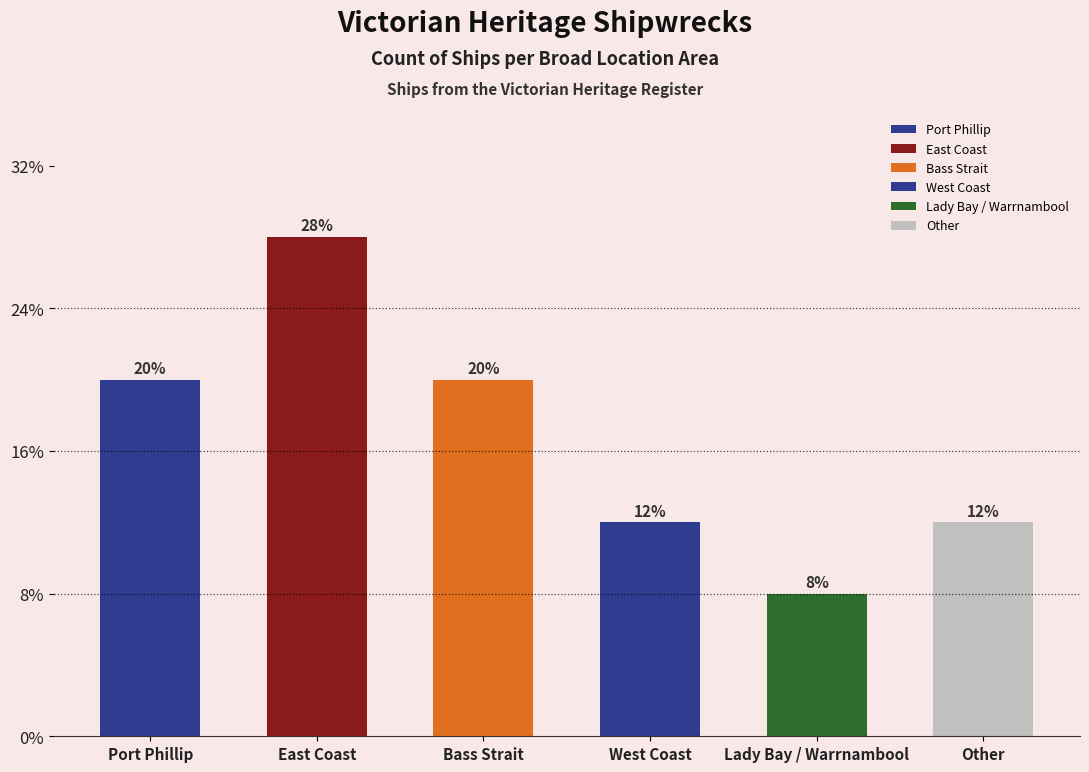

Are the bars horizontal?

No